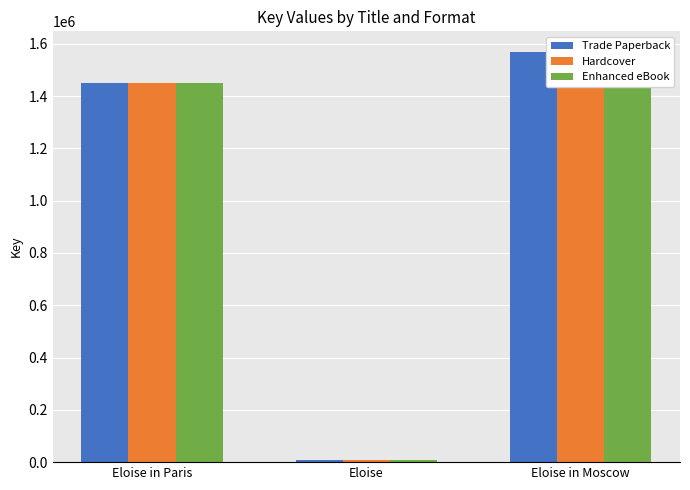

At which label is Trade Paperback closest to 788563?

Eloise in Paris